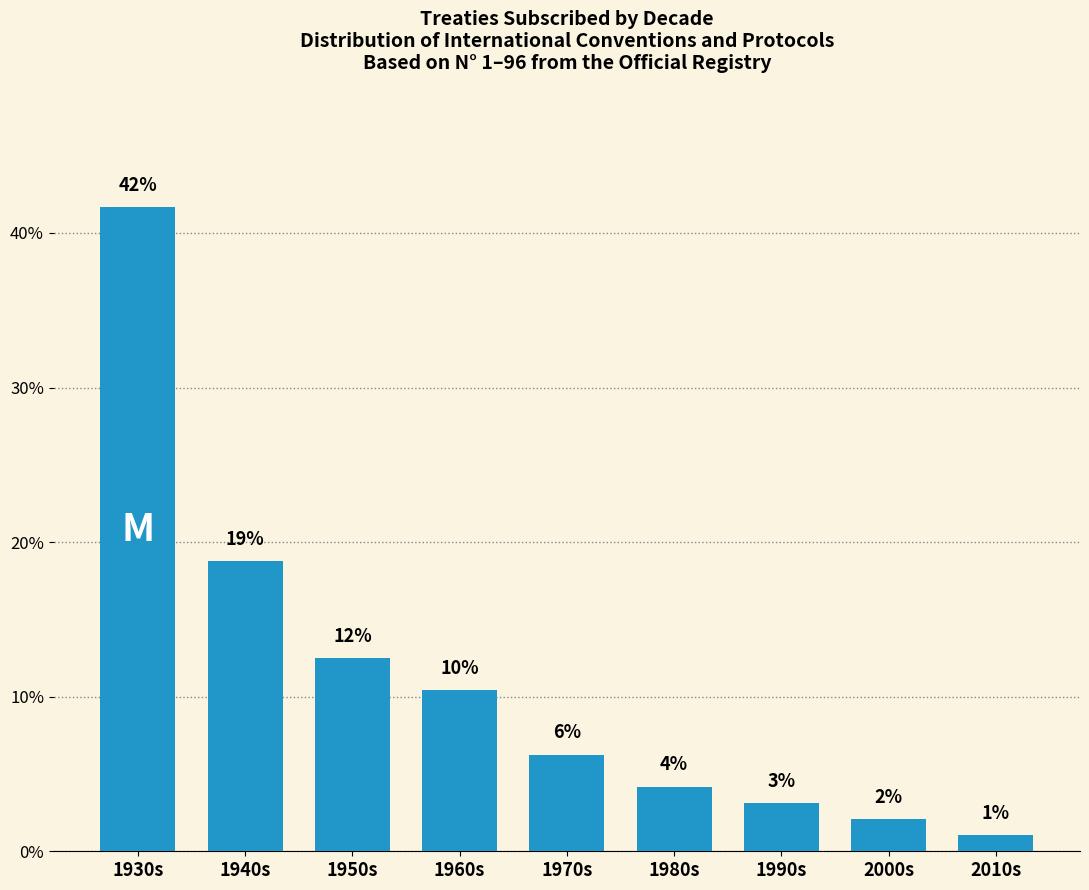

Are the bars horizontal?

No